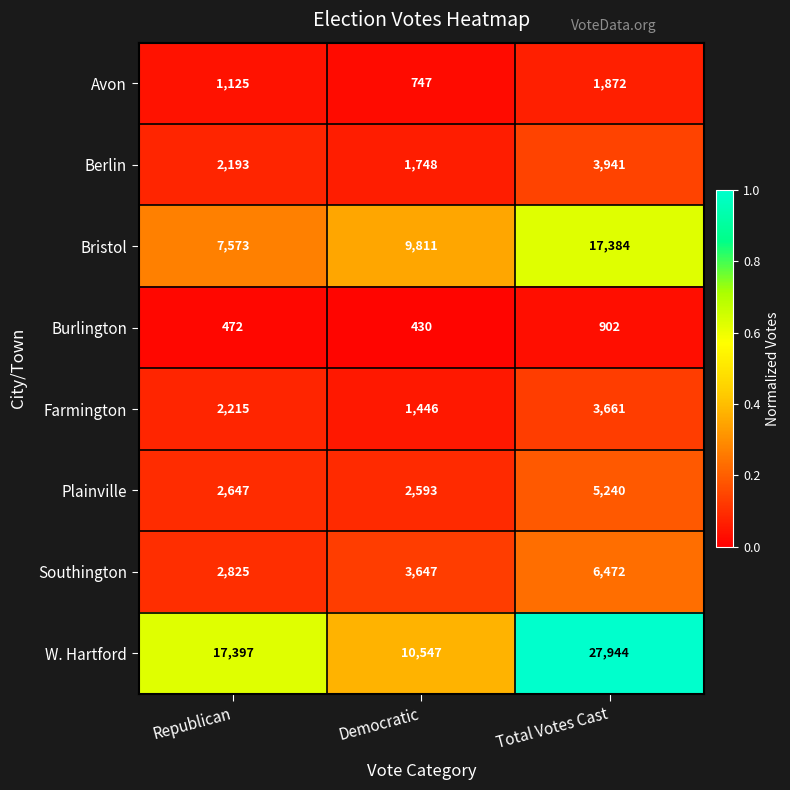

What is the sum of all Burlington values?

1804